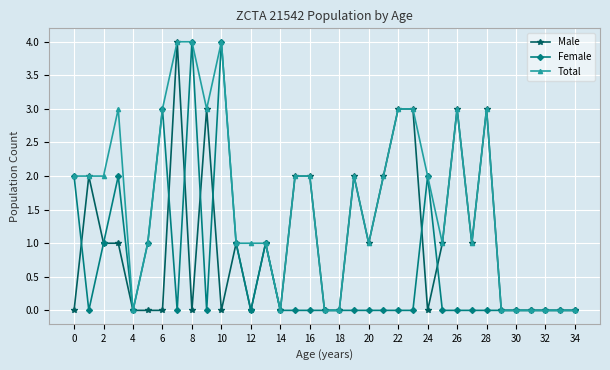

Rank the series by their average value, from highest to lowest.

Total, Male, Female